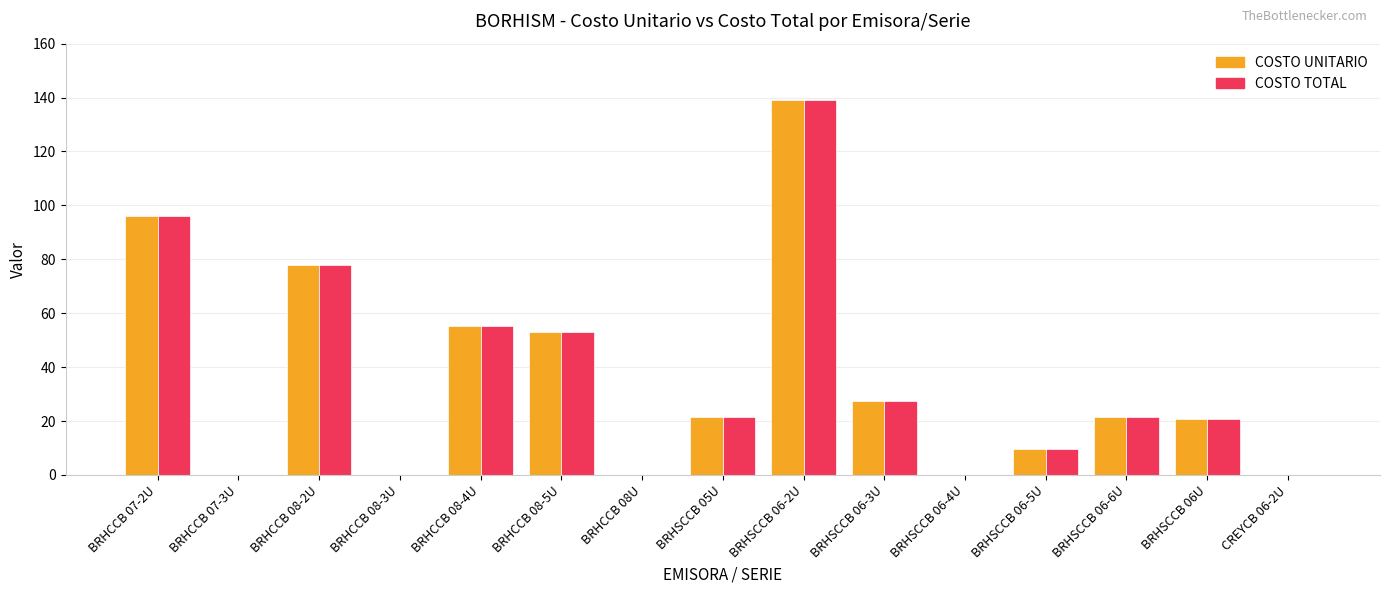

Which category has the highest value across all series?

BRHSCCB 06-2U